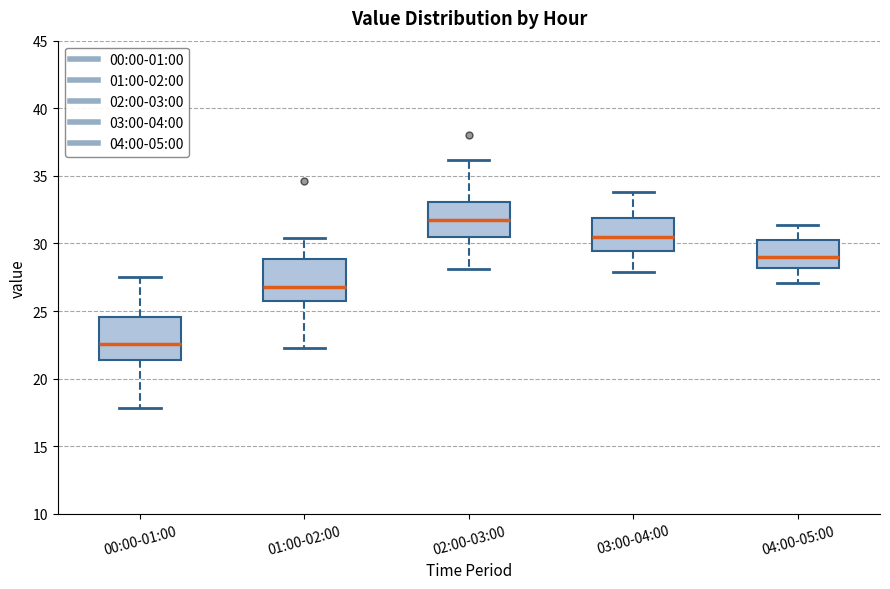

Which box has the highest median line?

02:00-03:00